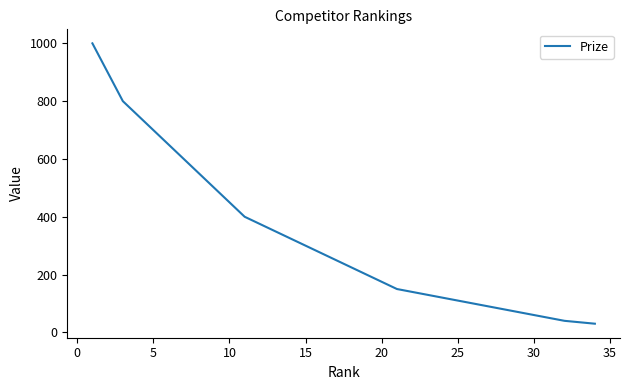

What is the greatest value displayed?

1000